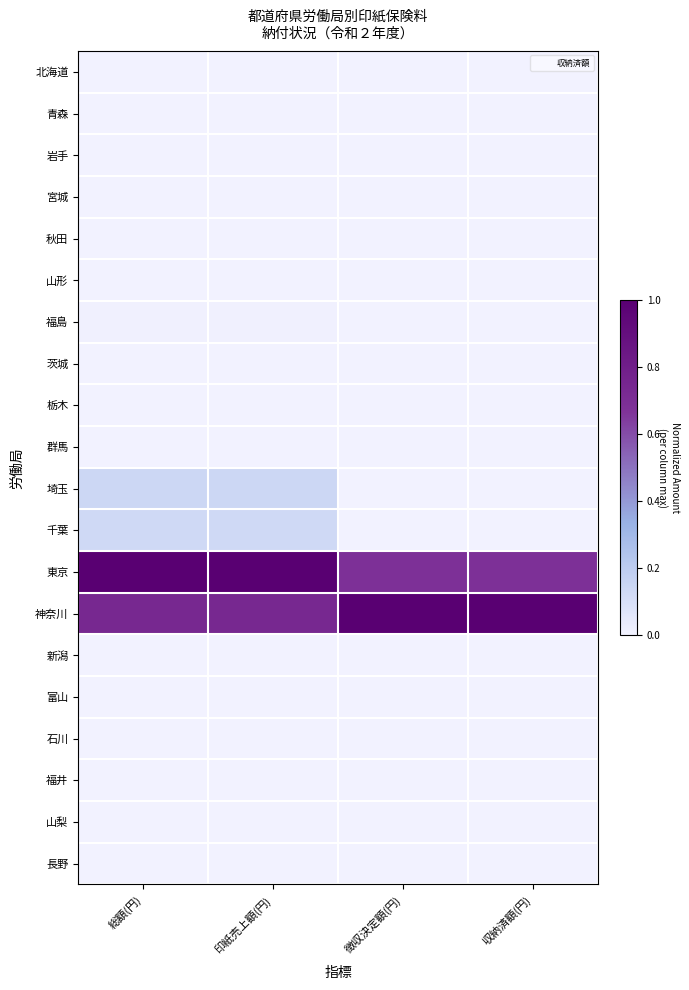

Reading left to right, extract all data points from this chart.

北海道: 総額(円)=0.0	印紙売上額(円)=0.0	徴収決定額(円)=0.0	収納済額(円)=0.0
青森: 総額(円)=0.0	印紙売上額(円)=0.0	徴収決定額(円)=0.0	収納済額(円)=0.0
岩手: 総額(円)=0.0	印紙売上額(円)=0.0	徴収決定額(円)=0.0	収納済額(円)=0.0
宮城: 総額(円)=0.0	印紙売上額(円)=0.0	徴収決定額(円)=0.0	収納済額(円)=0.0
秋田: 総額(円)=0.0	印紙売上額(円)=0.0	徴収決定額(円)=0.0	収納済額(円)=0.0
山形: 総額(円)=0.0	印紙売上額(円)=0.0	徴収決定額(円)=0.0	収納済額(円)=0.0
福島: 総額(円)=0.0	印紙売上額(円)=0.0	徴収決定額(円)=0.0	収納済額(円)=0.0
茨城: 総額(円)=0.0	印紙売上額(円)=0.0	徴収決定額(円)=0.0	収納済額(円)=0.0
栃木: 総額(円)=0.0	印紙売上額(円)=0.0	徴収決定額(円)=0.0	収納済額(円)=0.0
群馬: 総額(円)=0.0	印紙売上額(円)=0.0	徴収決定額(円)=0.0	収納済額(円)=0.0
埼玉: 総額(円)=0.1	印紙売上額(円)=0.1	徴収決定額(円)=0.0	収納済額(円)=0.0
千葉: 総額(円)=0.1	印紙売上額(円)=0.1	徴収決定額(円)=0.0	収納済額(円)=0.0
東京: 総額(円)=1.0	印紙売上額(円)=1.0	徴収決定額(円)=0.7	収納済額(円)=0.7
神奈川: 総額(円)=0.7	印紙売上額(円)=0.7	徴収決定額(円)=1.0	収納済額(円)=1.0
新潟: 総額(円)=0.0	印紙売上額(円)=0.0	徴収決定額(円)=0.0	収納済額(円)=0.0
富山: 総額(円)=0.0	印紙売上額(円)=0.0	徴収決定額(円)=0.0	収納済額(円)=0.0
石川: 総額(円)=0.0	印紙売上額(円)=0.0	徴収決定額(円)=0.0	収納済額(円)=0.0
福井: 総額(円)=0.0	印紙売上額(円)=0.0	徴収決定額(円)=0.0	収納済額(円)=0.0
山梨: 総額(円)=0.0	印紙売上額(円)=0.0	徴収決定額(円)=0.0	収納済額(円)=0.0
長野: 総額(円)=0.0	印紙売上額(円)=0.0	徴収決定額(円)=0.0	収納済額(円)=0.0